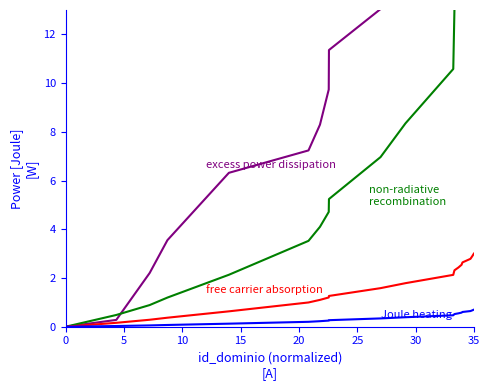

What is the average value of the Joule heating series?

0.4